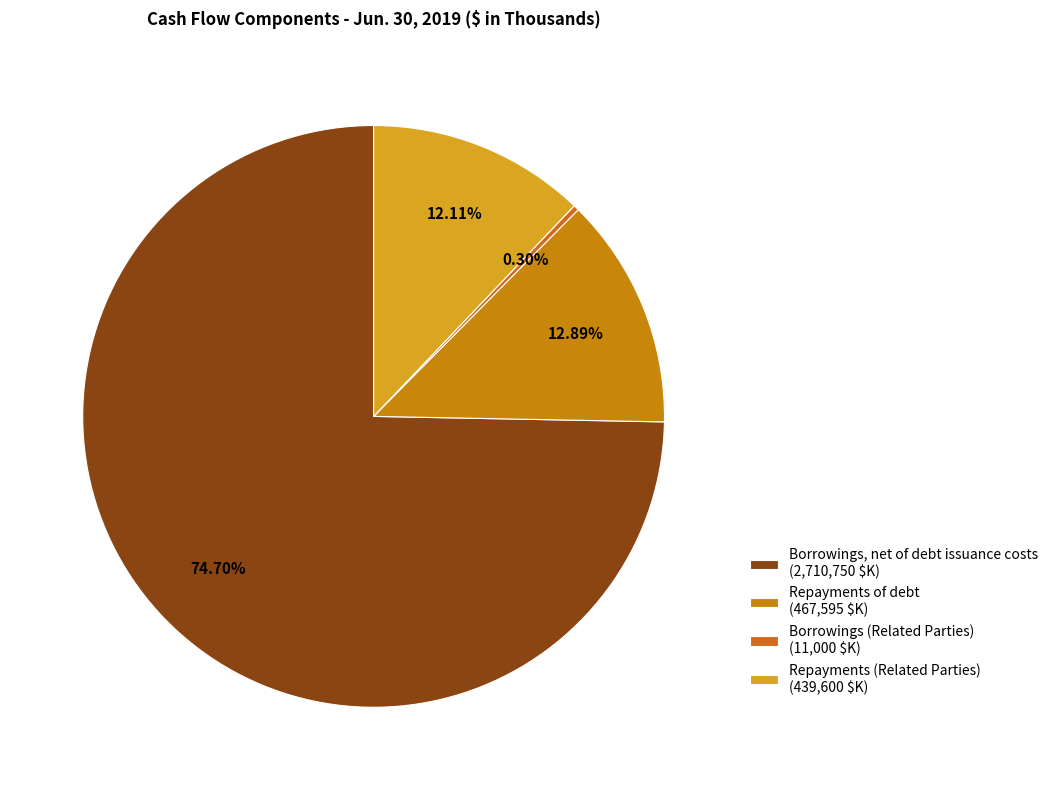

What is the smallest slice in the pie chart?

Borrowings (Related Parties) (11,000 $K)